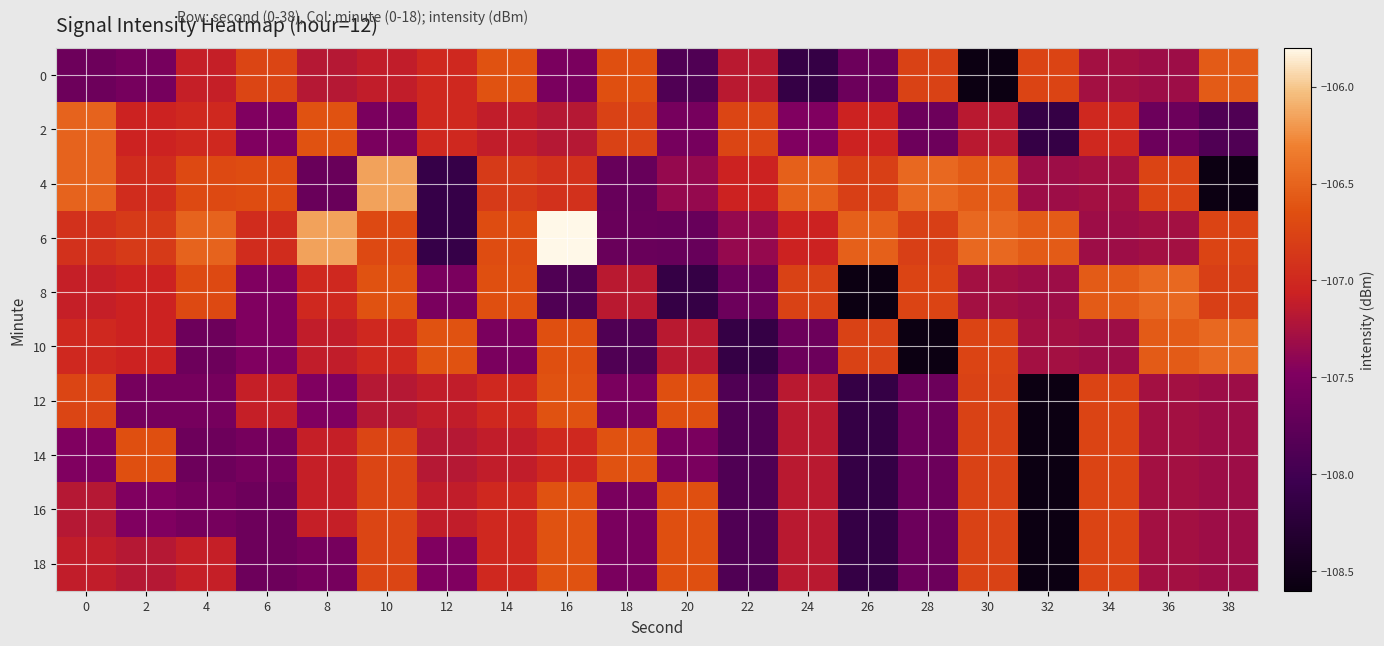

At which category is the sum across all series the highest?

10